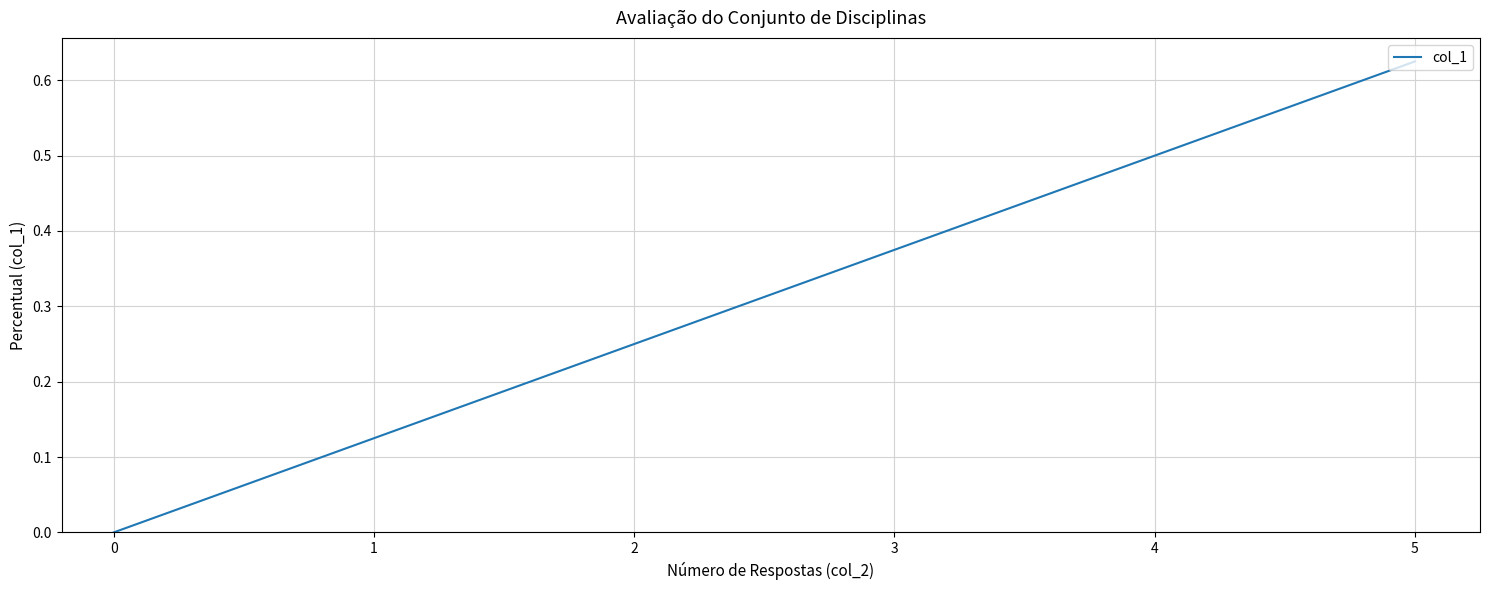

What is the sum of all values?

1.0